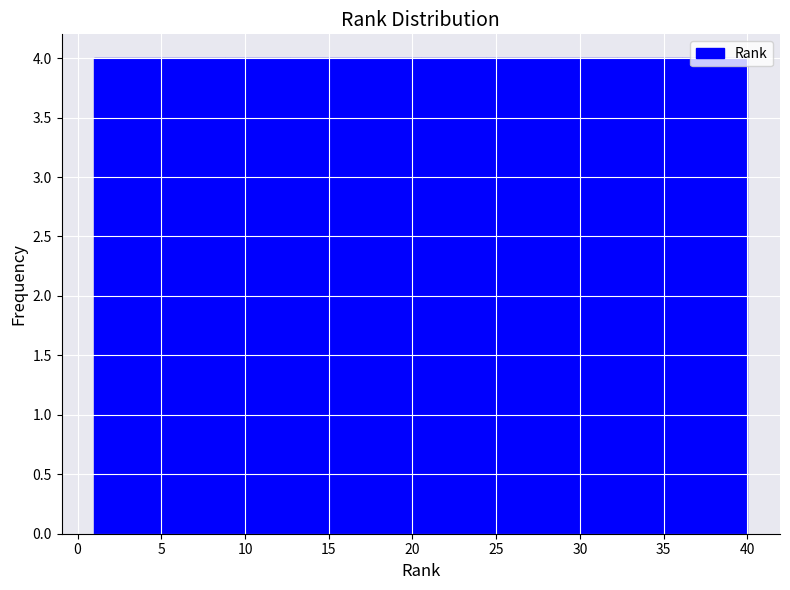

How tall is the bar that spans 4.9 to 8.8 on the x-axis? Neither the bar edges nor the heights are printed on the chart, so give them approximately, as read against the axes.

4